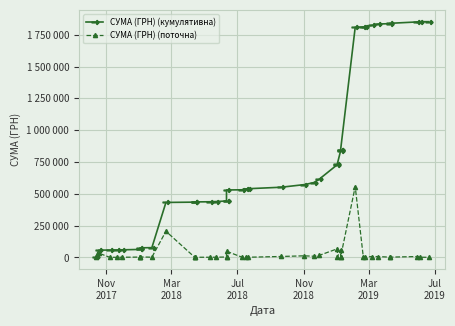

Is this an area chart (filled region under the line)?

No